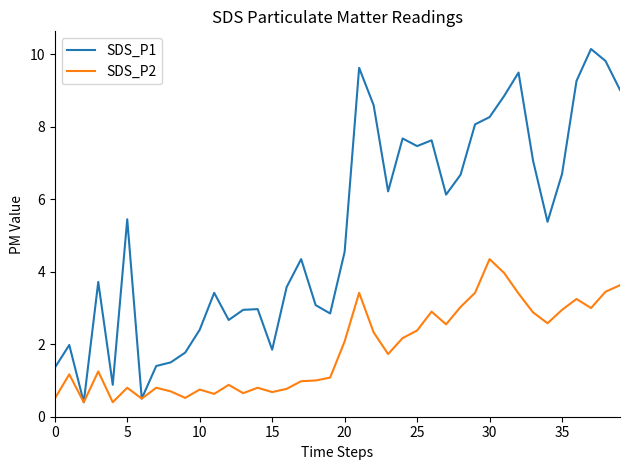

Which series has the largest range (max minus min)?

SDS_P1